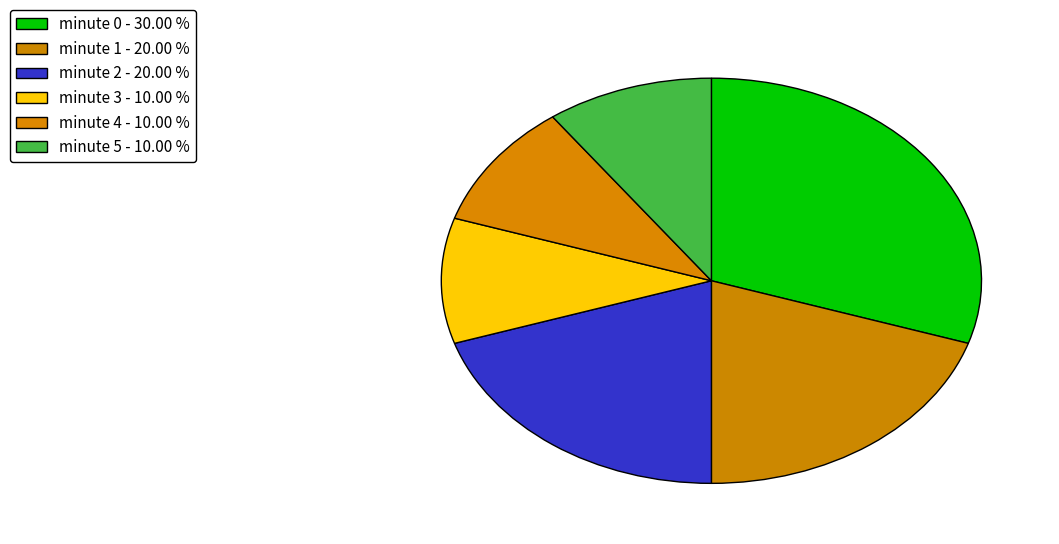

Rank the categories by value from lowest to highest.

minute 3, minute 4, minute 5, minute 1, minute 2, minute 0